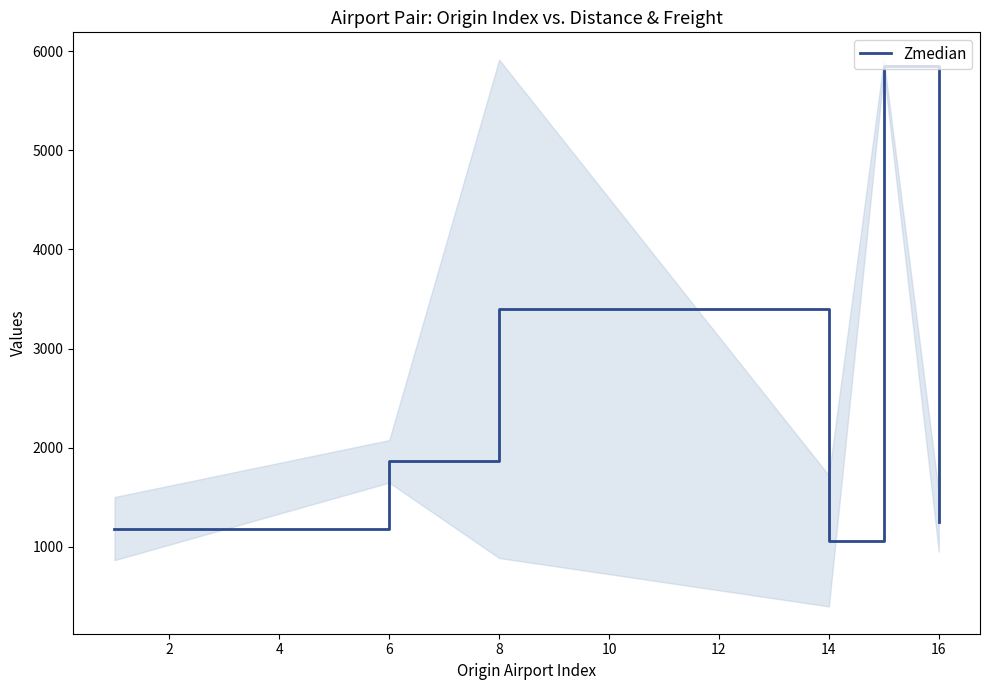

How many values exceed 1862?

3